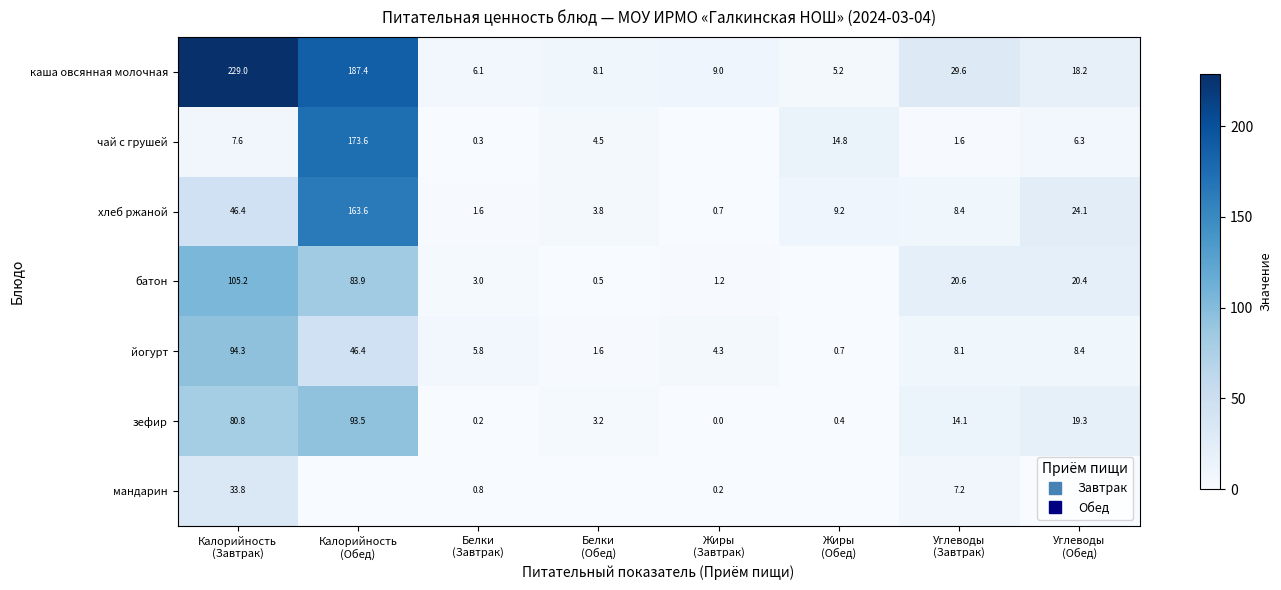

Is it true that йогурт equals 1.6 at Белки (Обед)?

True